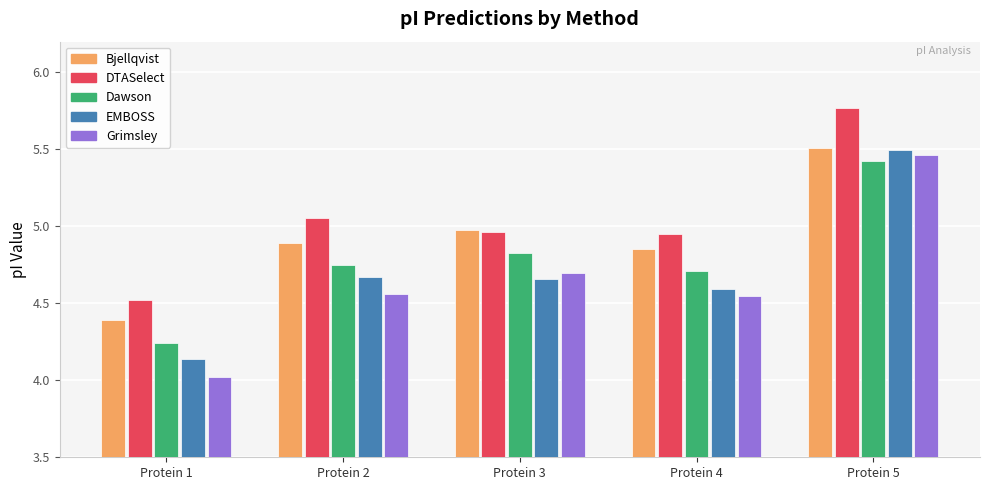

At Protein 2, list the series in order from largest to smallest.

DTASelect, Bjellqvist, Dawson, EMBOSS, Grimsley